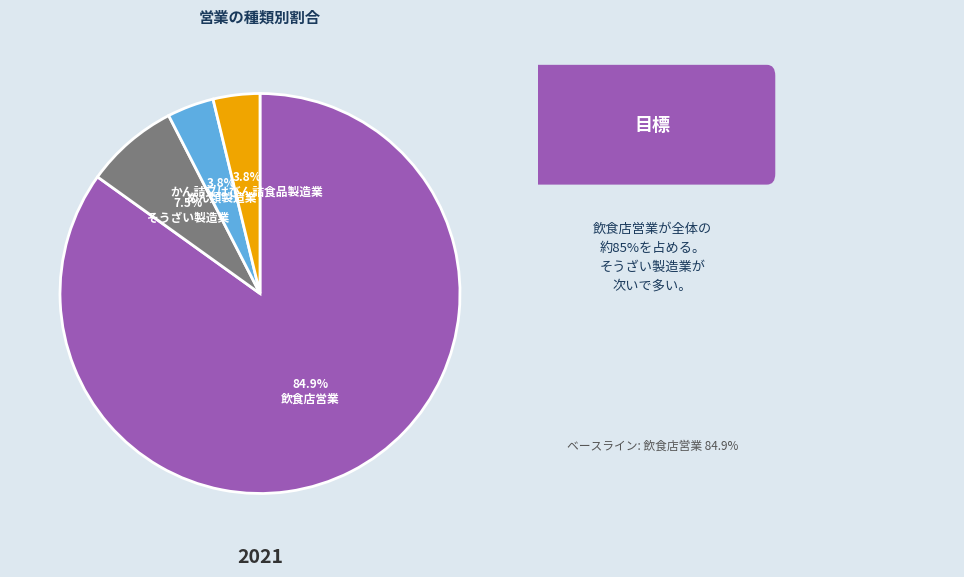

Which slice is the largest?

飲食店営業